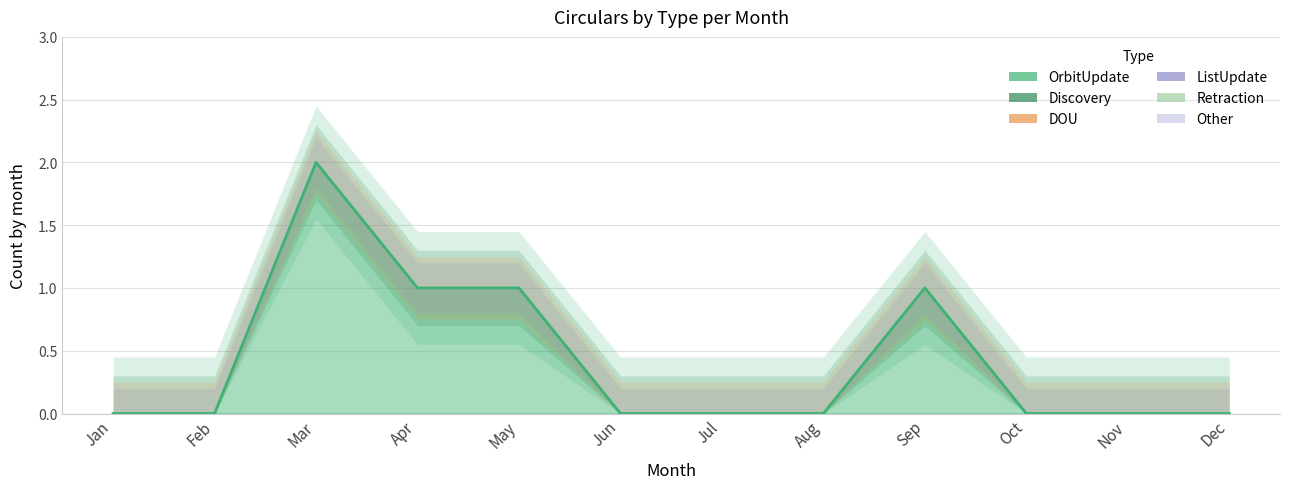

How many data points in OrbitUpdate are above 0?

4